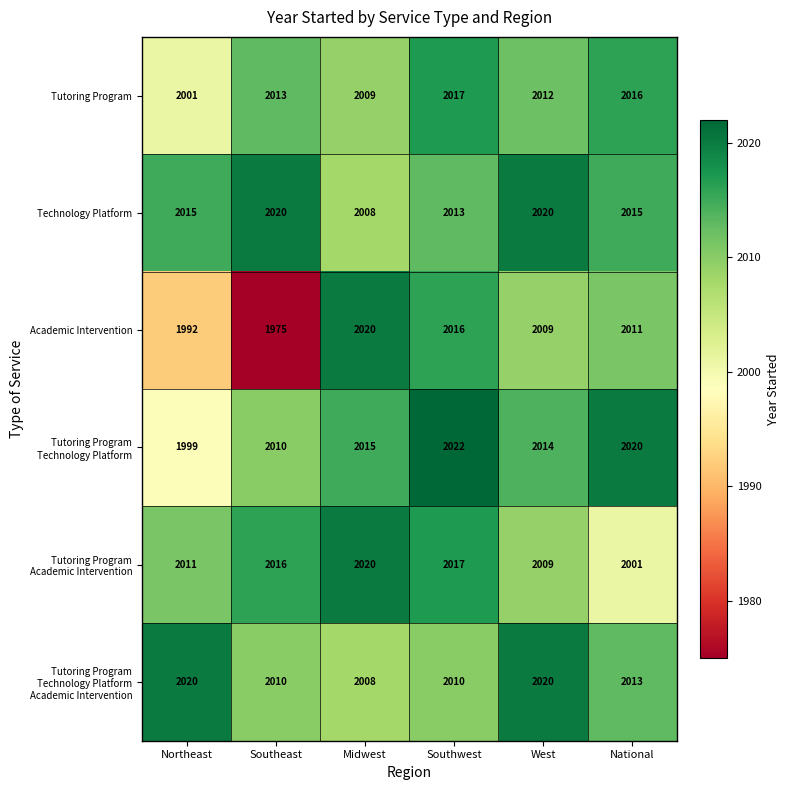

The Tutoring Program series shows 2009 at Midwest. True or false?

True